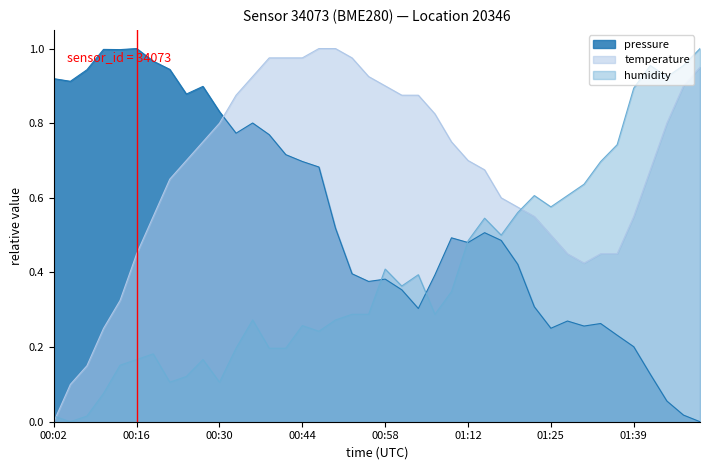

Which series changed the most between 00:38 and 01:53?

humidity